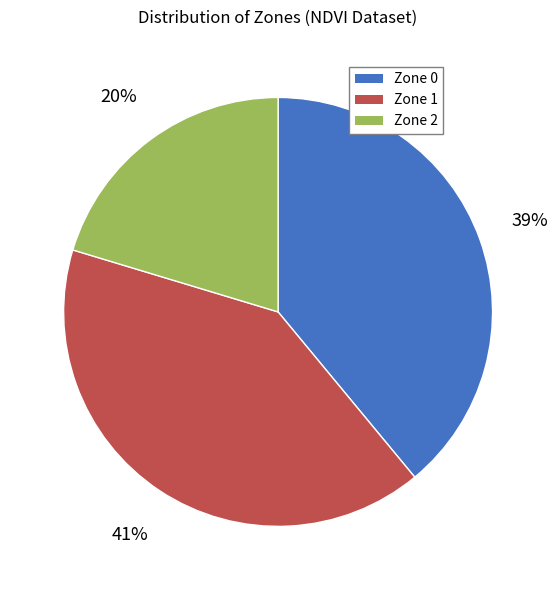

True or false: Zone 0 accounts for 33% of the total.

False